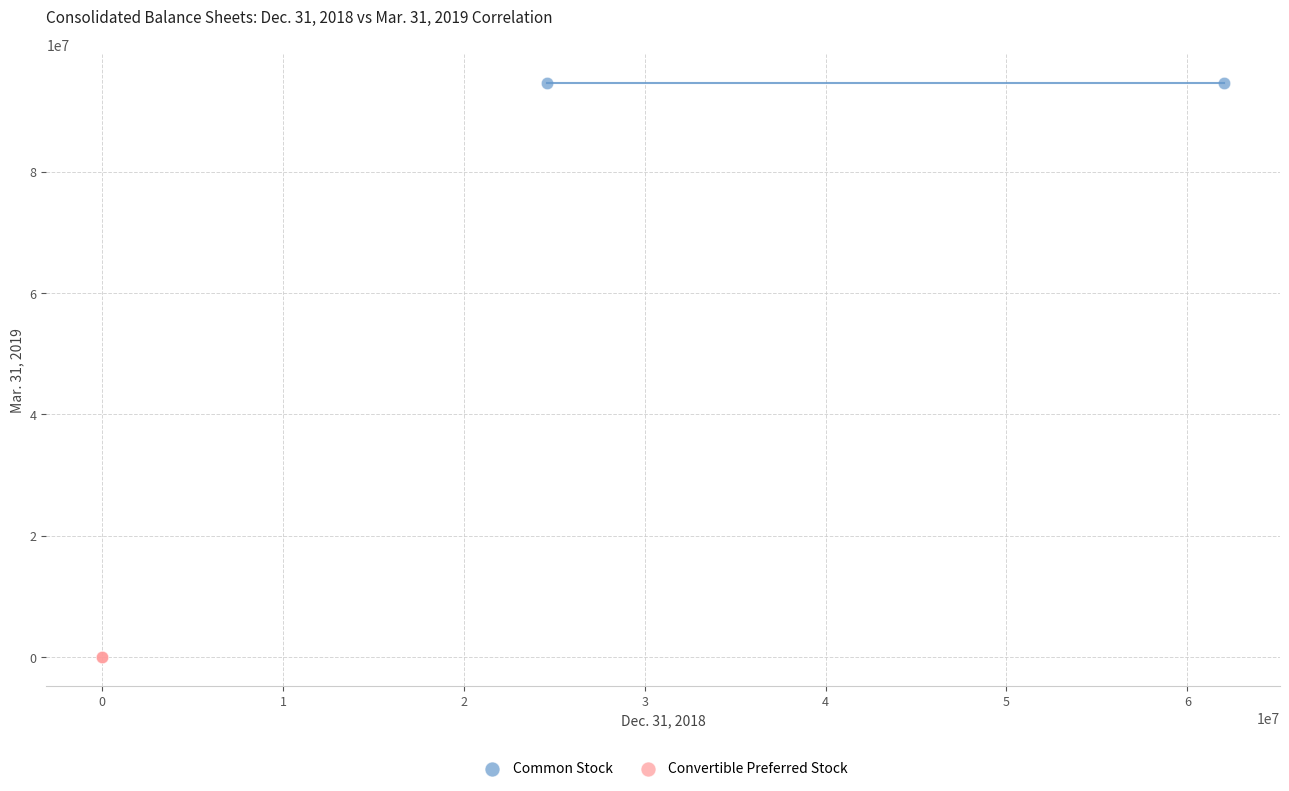

What are all the series names shown in the legend?

Common Stock, Convertible Preferred Stock